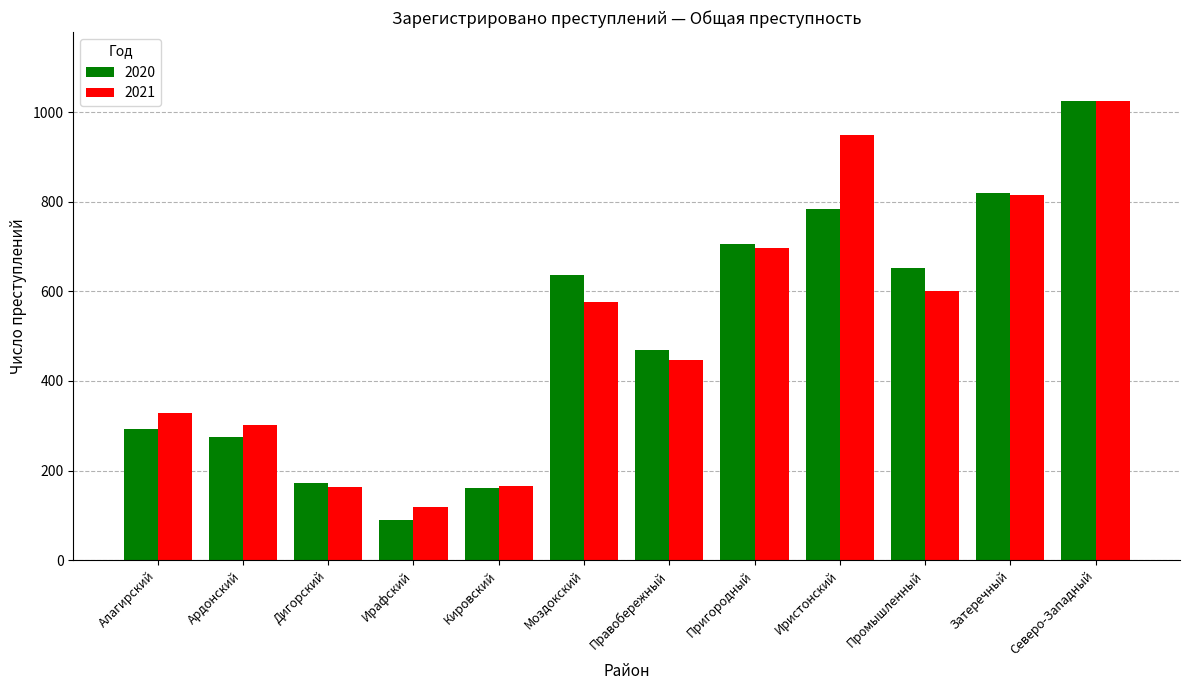

What value does the 2021 series have at Ирафский, to the nearest 10?

120